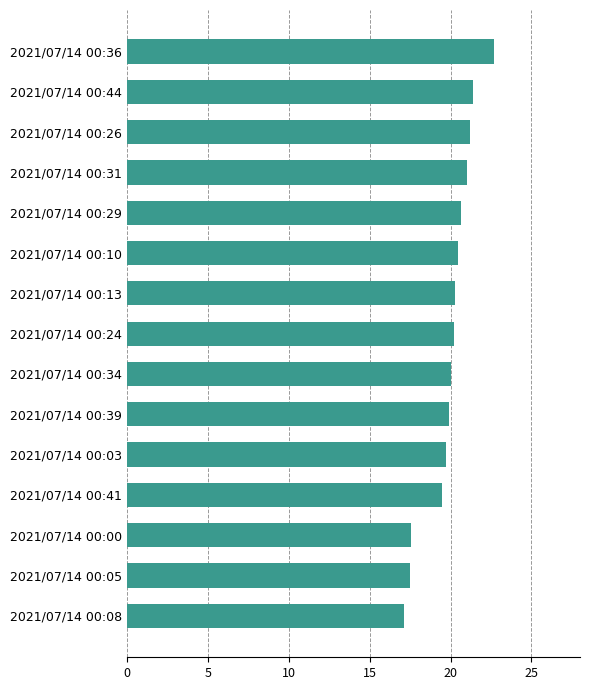

What is the difference between the maximum and minimum values?

5.6